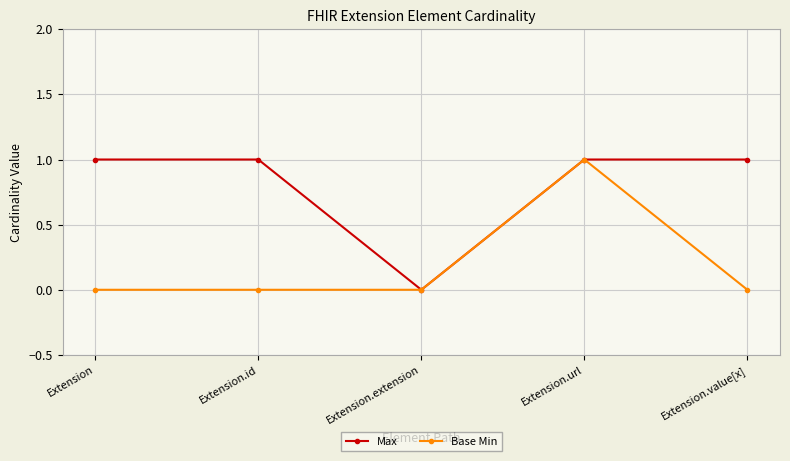

What is the difference between the maximum and minimum values in the Base Min series?

1